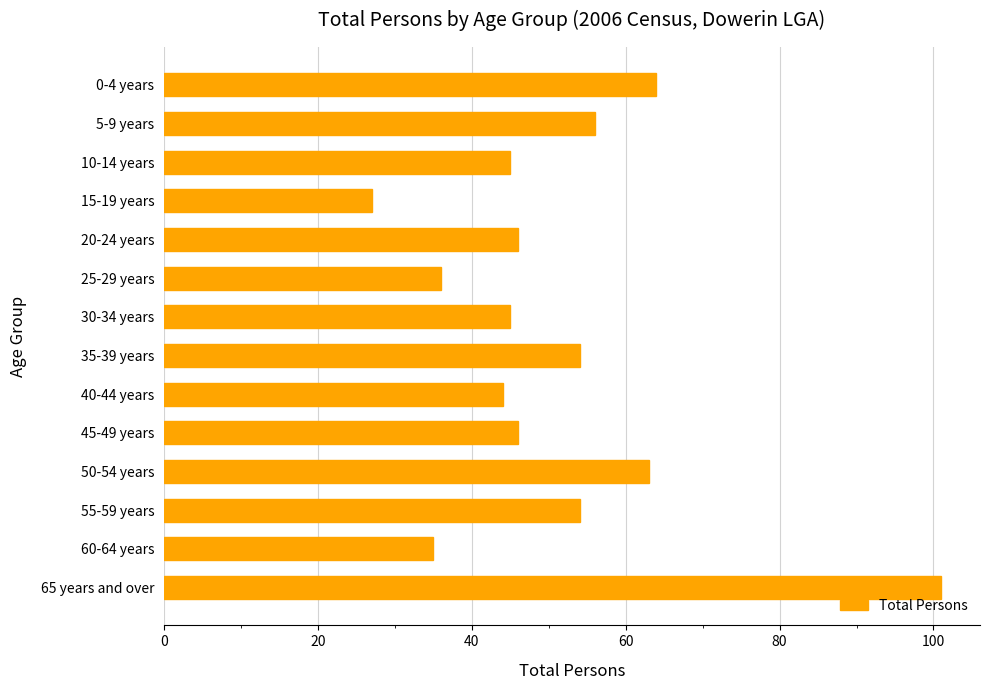

What is the sum of all values?

716